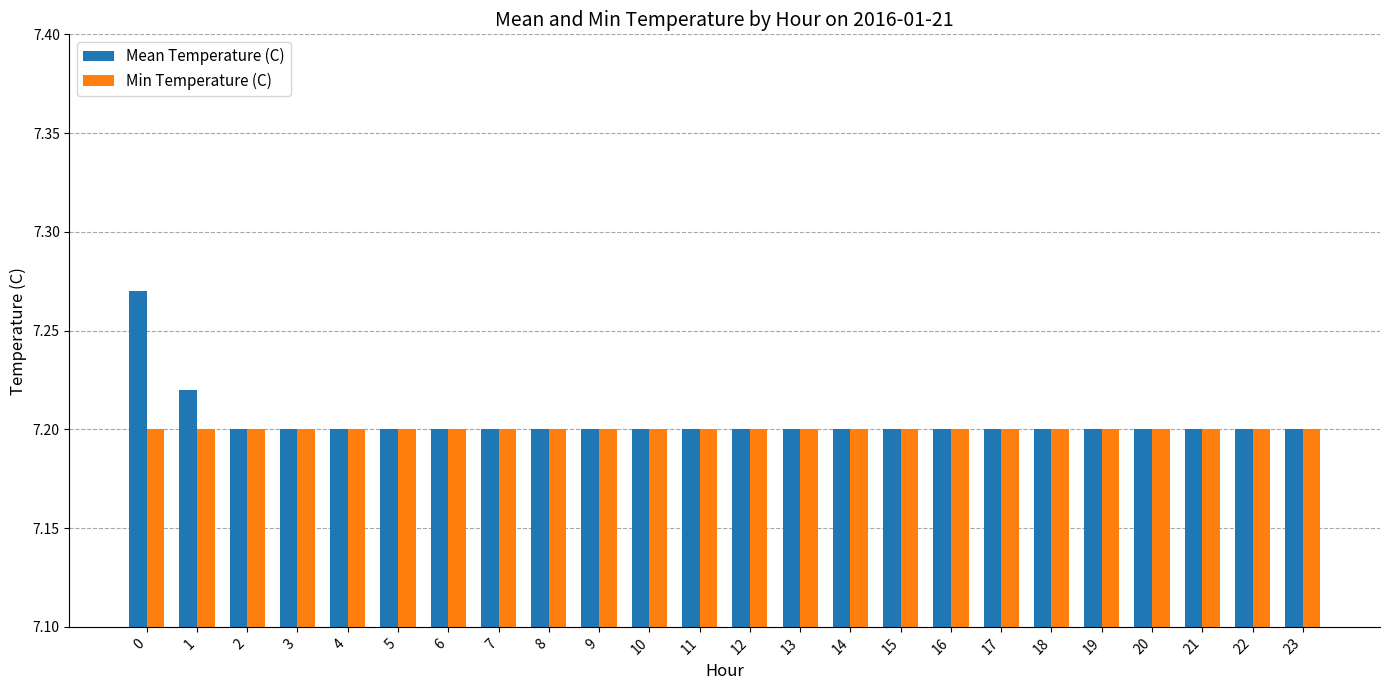

What is the sum of the Min Temperature (C) values at 2 and 15?

14.4